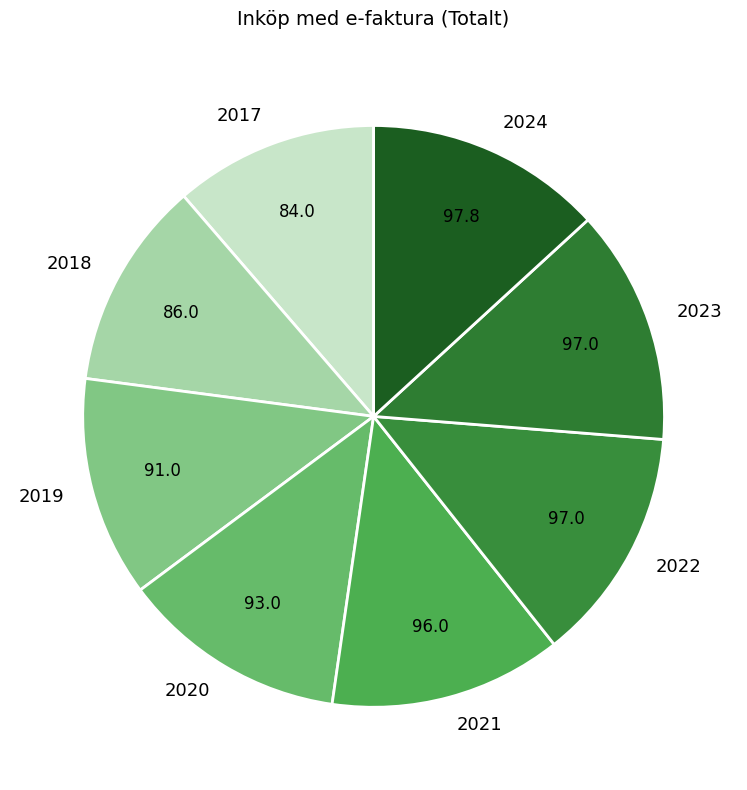

Combined, do 2024 and 2018 account for over 50%?

No